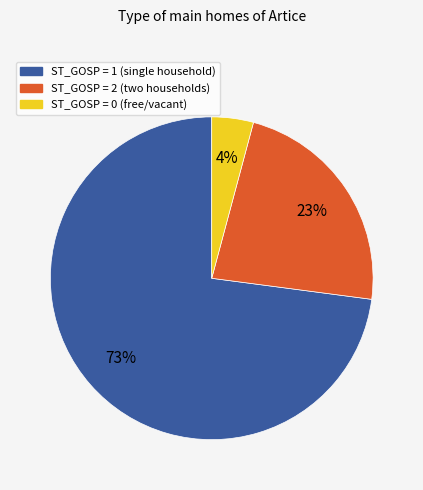

To the nearest percent, what is the difference between the largest and smallest slice percentages?

69%